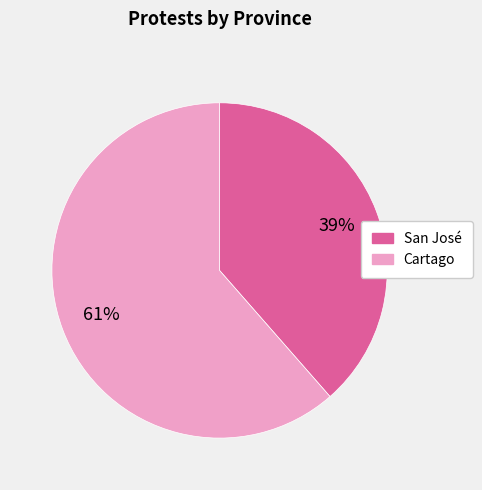

Between Cartago and San José, which is larger?

Cartago